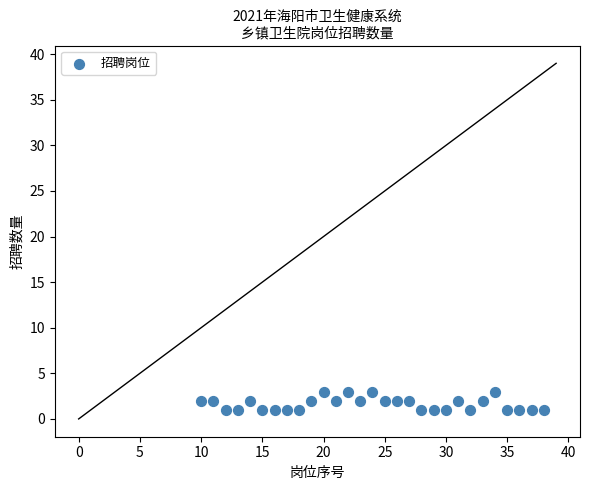

List the coordinates of all points as (X, Y) pairs, reading left to right.

(10, 2)  (11, 2)  (12, 1)  (13, 1)  (14, 2)  (15, 1)  (16, 1)  (17, 1)  (18, 1)  (19, 2)  (20, 3)  (21, 2)  (22, 3)  (23, 2)  (24, 3)  (25, 2)  (26, 2)  (27, 2)  (28, 1)  (29, 1)  (30, 1)  (31, 2)  (32, 1)  (33, 2)  (34, 3)  (35, 1)  (36, 1)  (37, 1)  (38, 1)